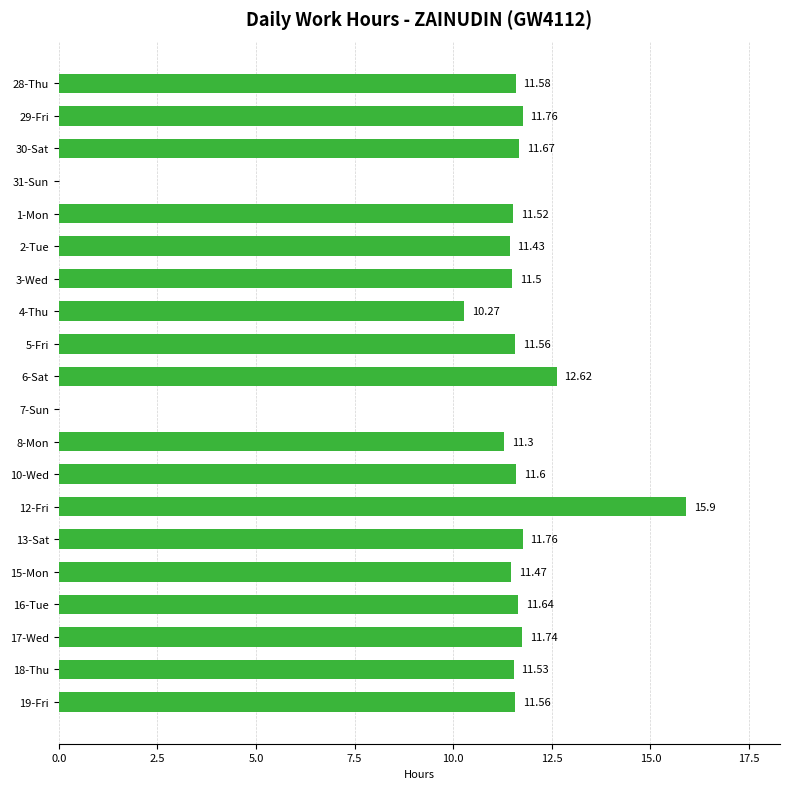

What is the change in value from 2-Tue to 3-Wed?

+0.1